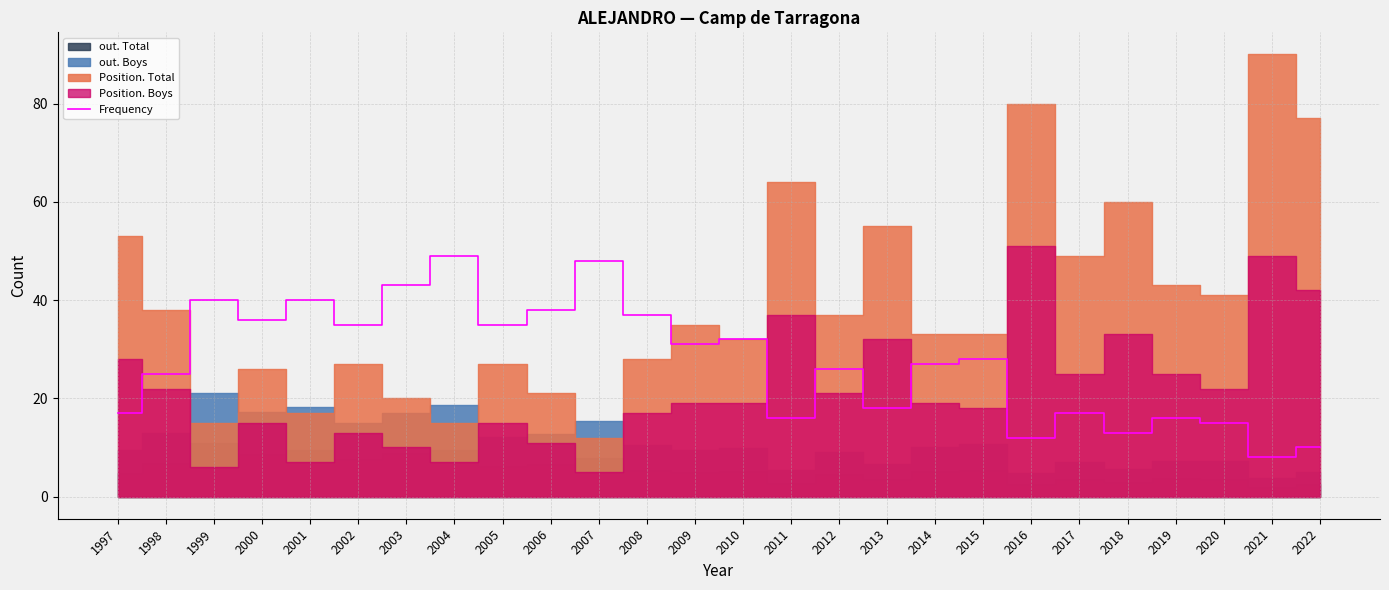

What is the difference between the maximum and minimum values?

41